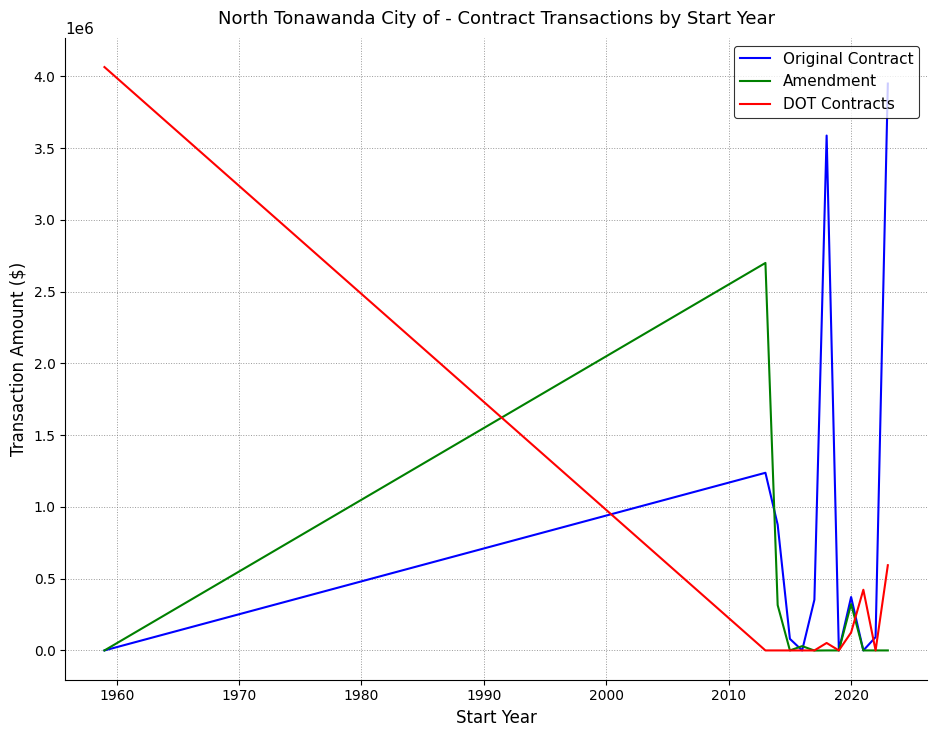

How many lines are shown in the chart?

3